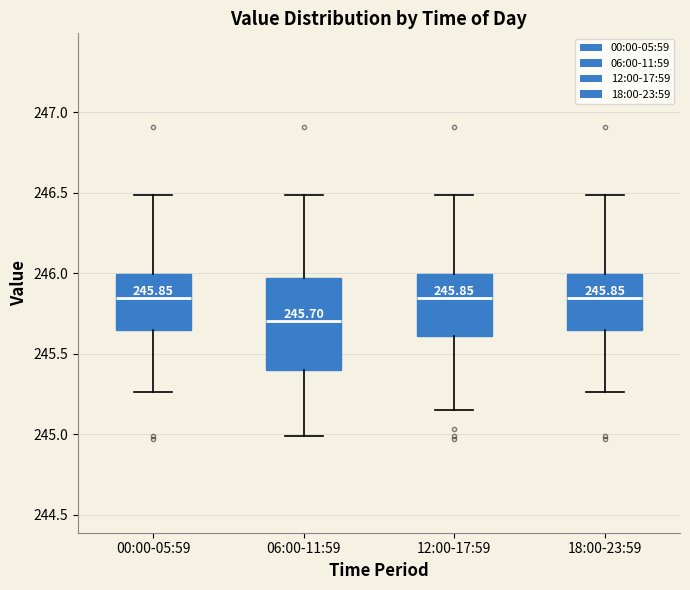

Comparing the boxes themselves (not the whiskers), which one is the tallest?

06:00-11:59